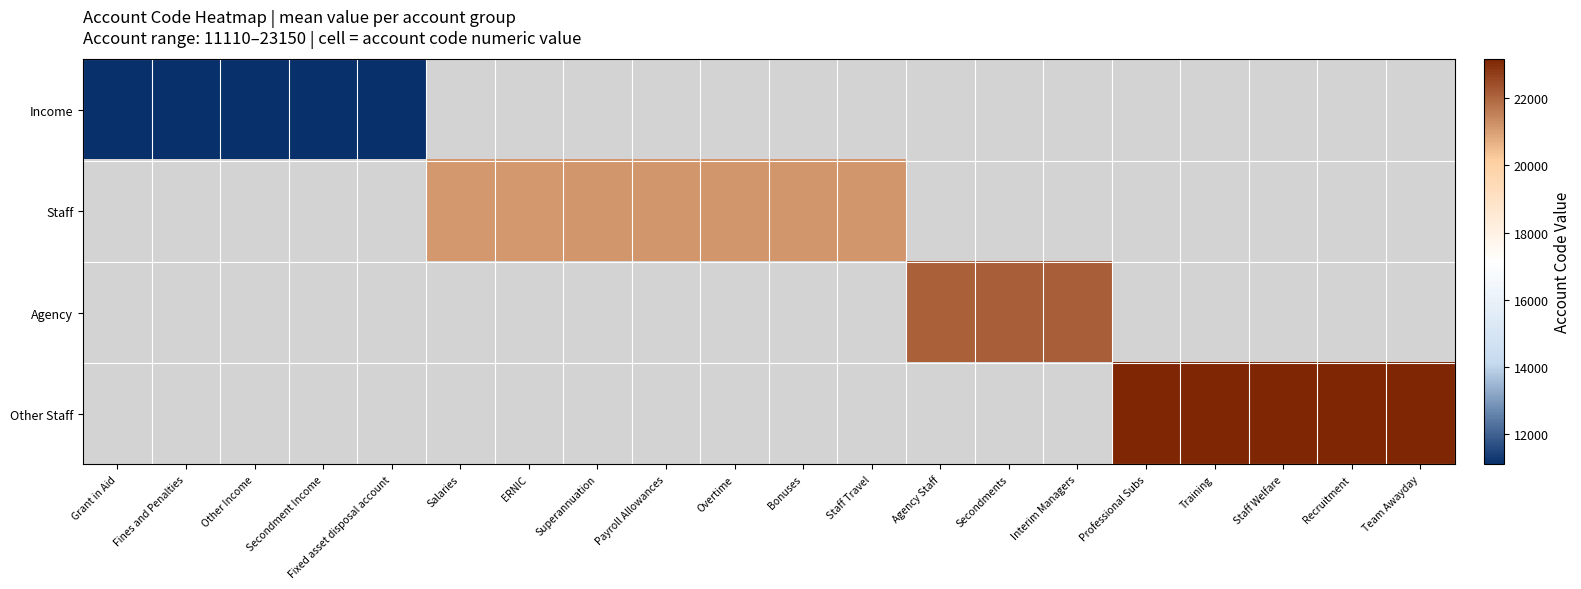

At which label is Income closest to 11125?

Fines and Penalties